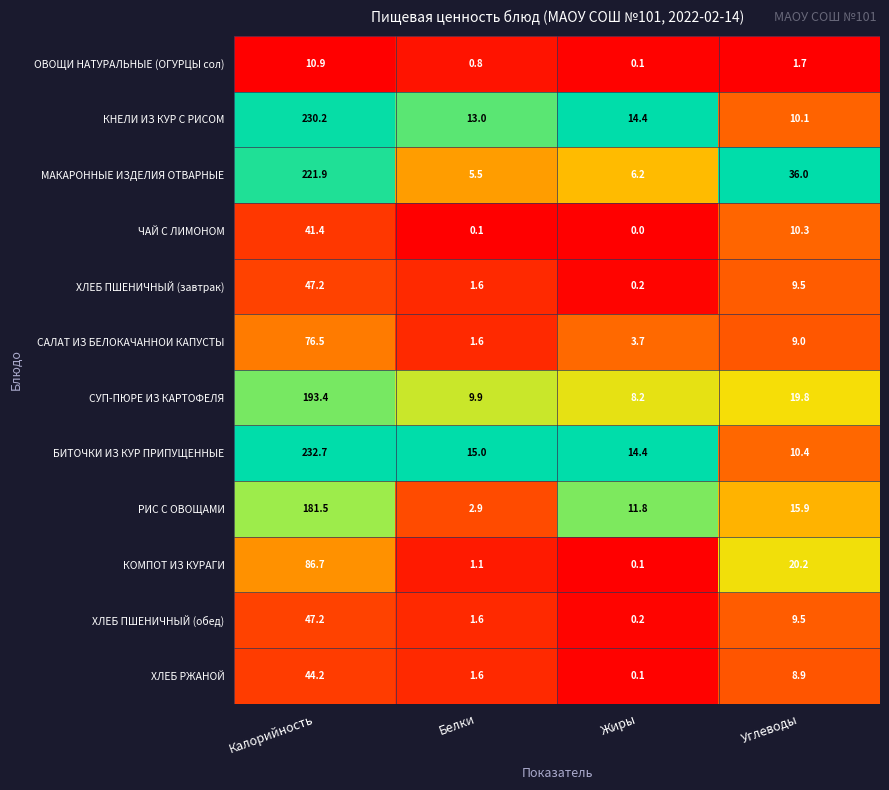

The СУП-ПЮРЕ ИЗ КАРТОФЕЛЯ series shows 17.6 at Белки. True or false?

False